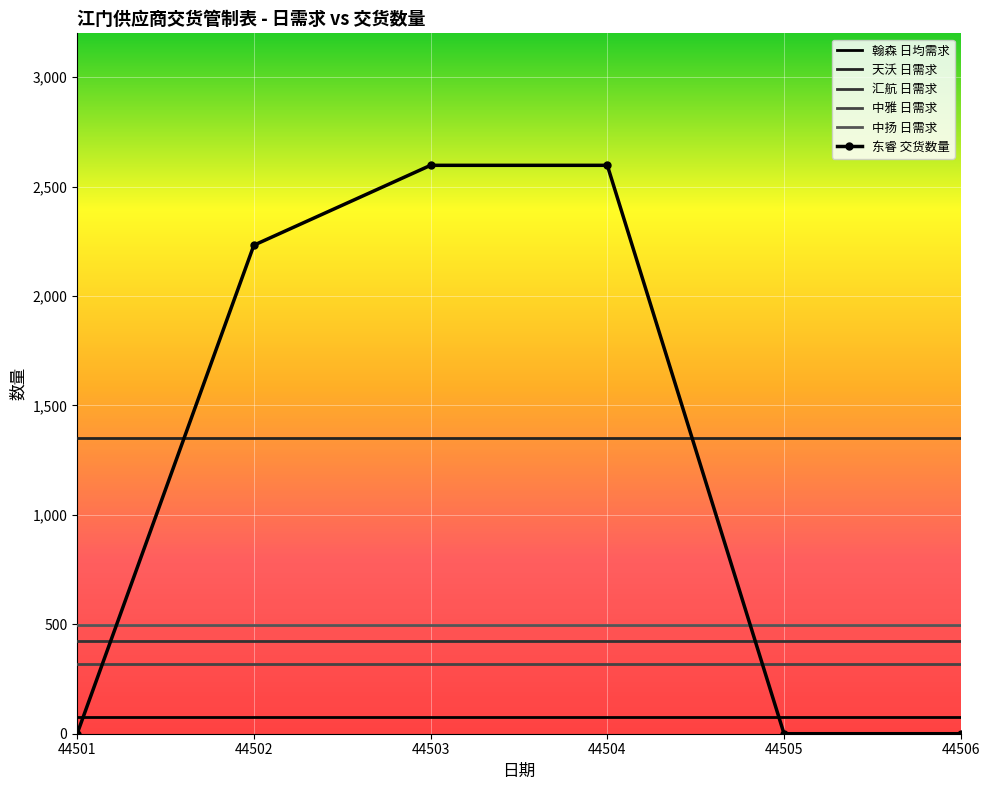

Rank the categories by 中雅 日需求 value from lowest to highest.

44501, 44502, 44503, 44504, 44505, 44506